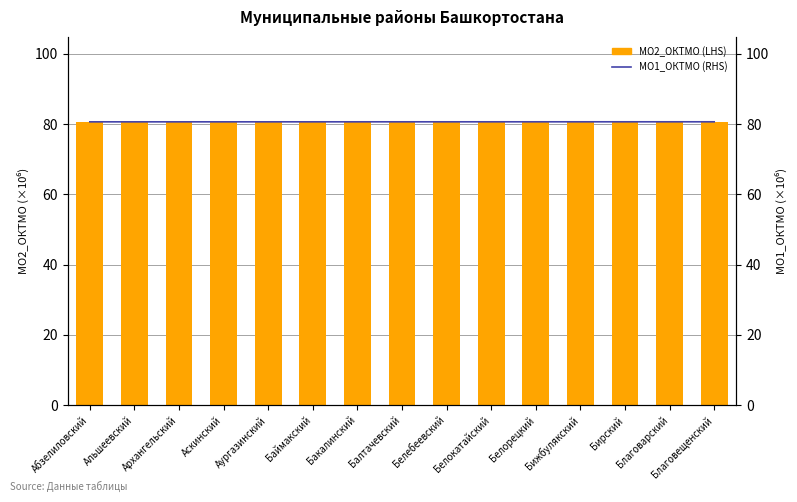

Which series changed the most between Бирский and Благоварский?

МО2_ОКТМО (LHS)